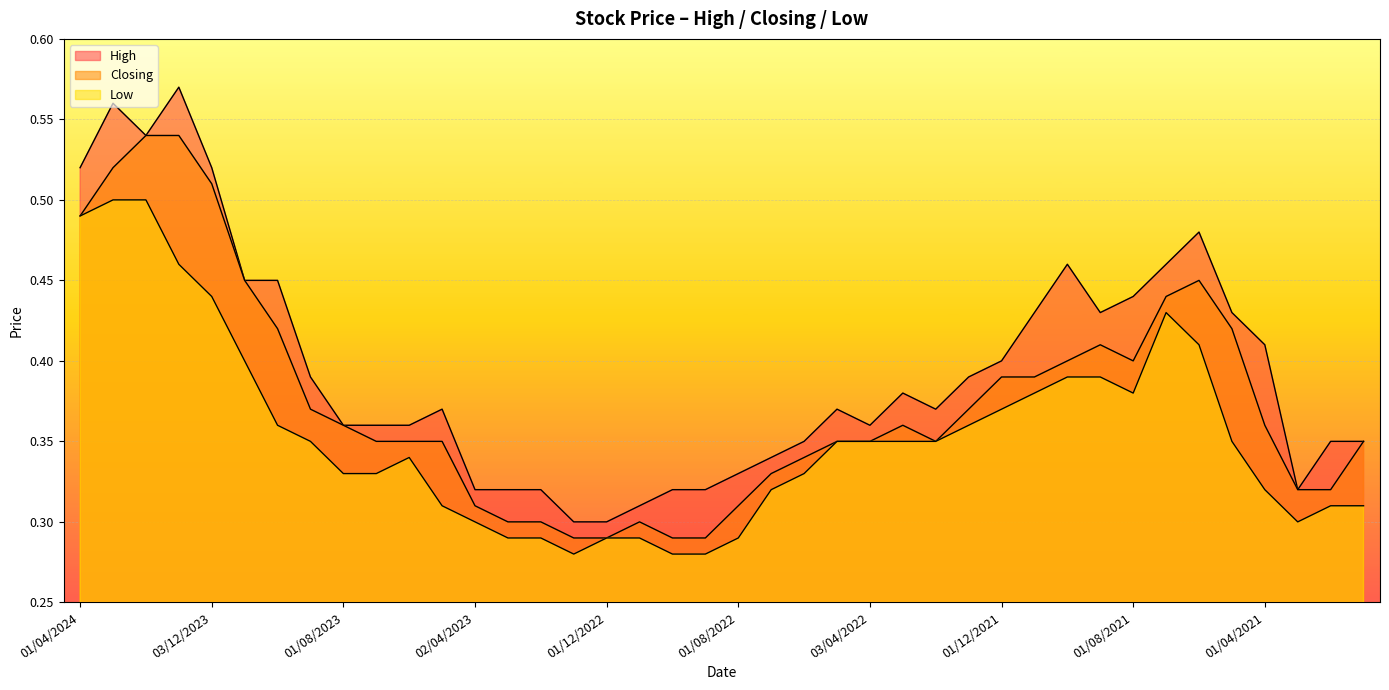

True or false: Closing has a value of 0.8 at 03/03/2024.

False